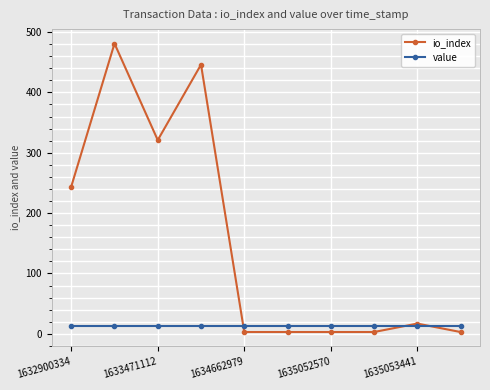

Rank the series by their maximum value, from highest to lowest.

io_index, value